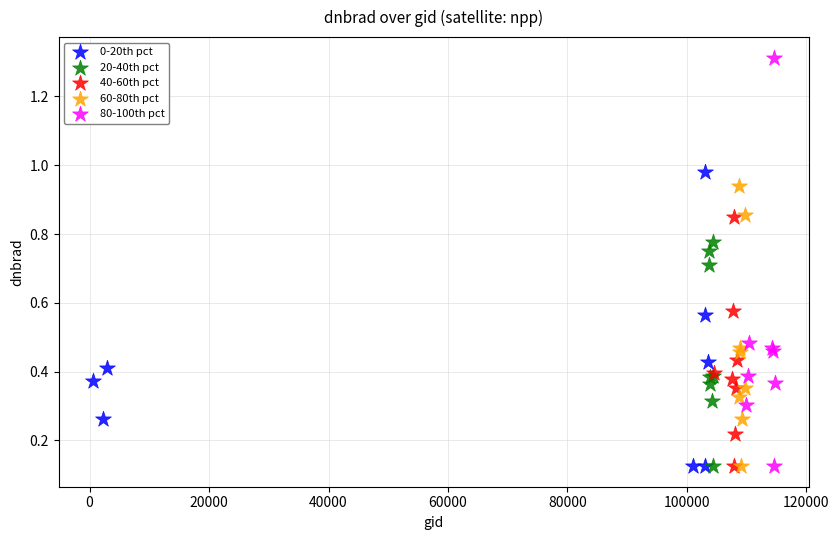

Which series has the widest spread of Y values?

80-100th pct